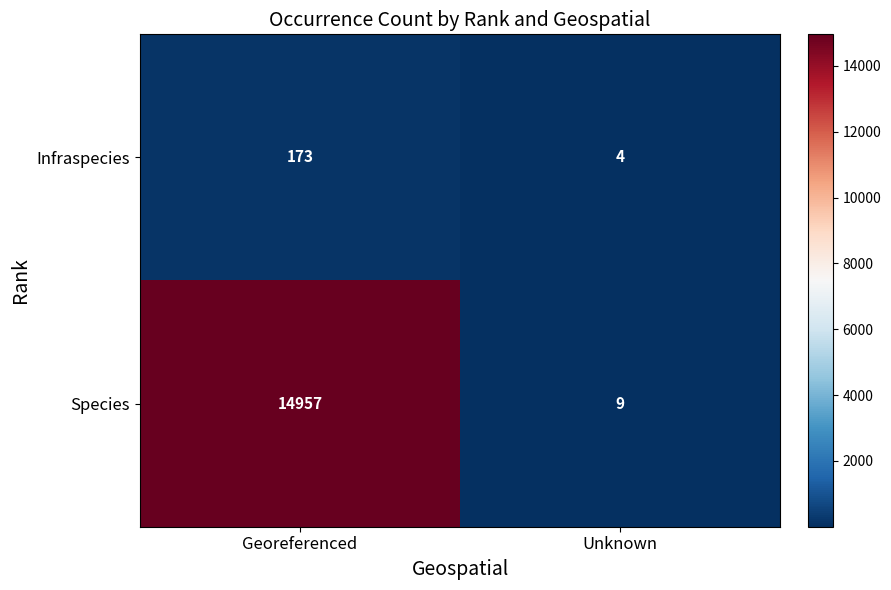

How many data points does each series have?

2